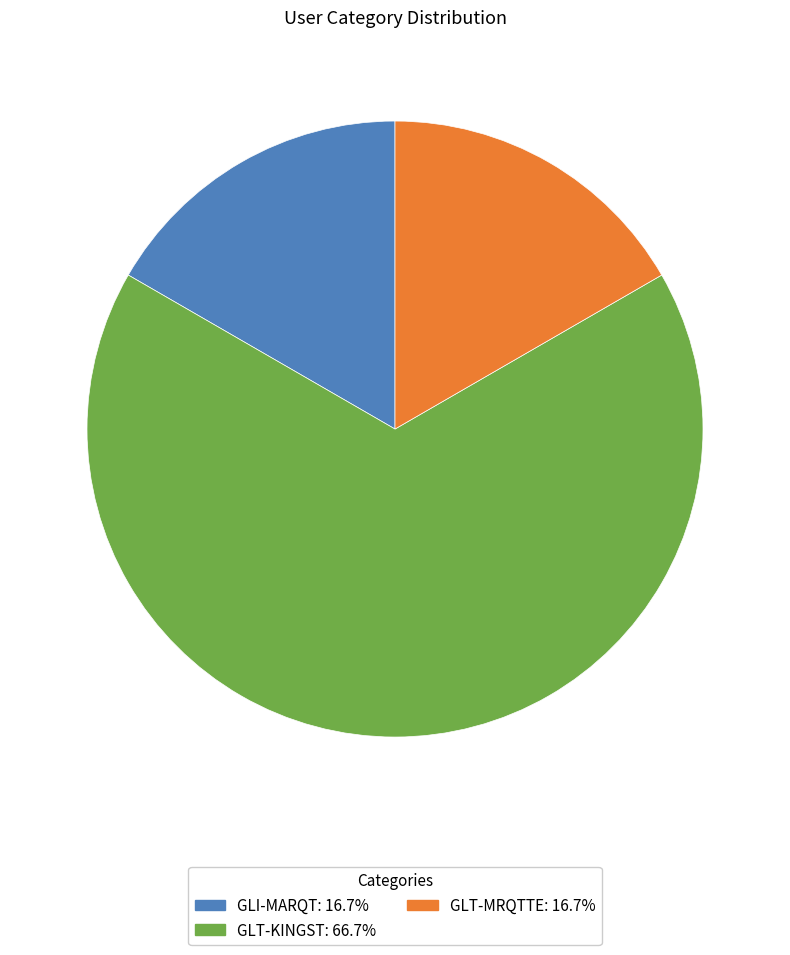

What is the majority slice?

GLT-KINGST